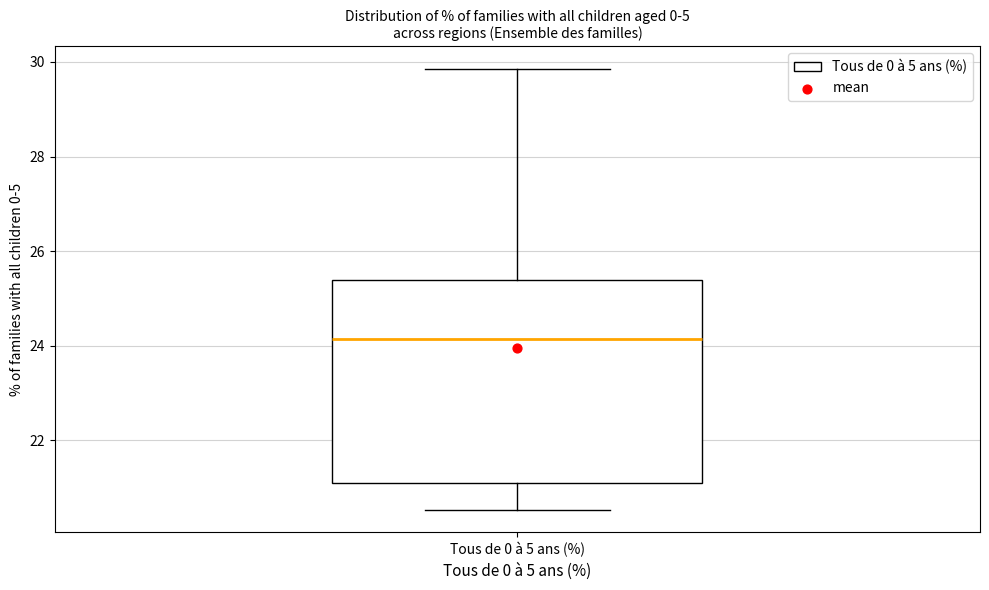

Read this box plot against the y-axis: the position of the median line, the range covered by the box, and the ends of both whiskers. The values are not printed on the chart, so give them approximately, as read against the axis.

median 24.2, box 21.2 to 25.4, whiskers 20.6 to 29.8